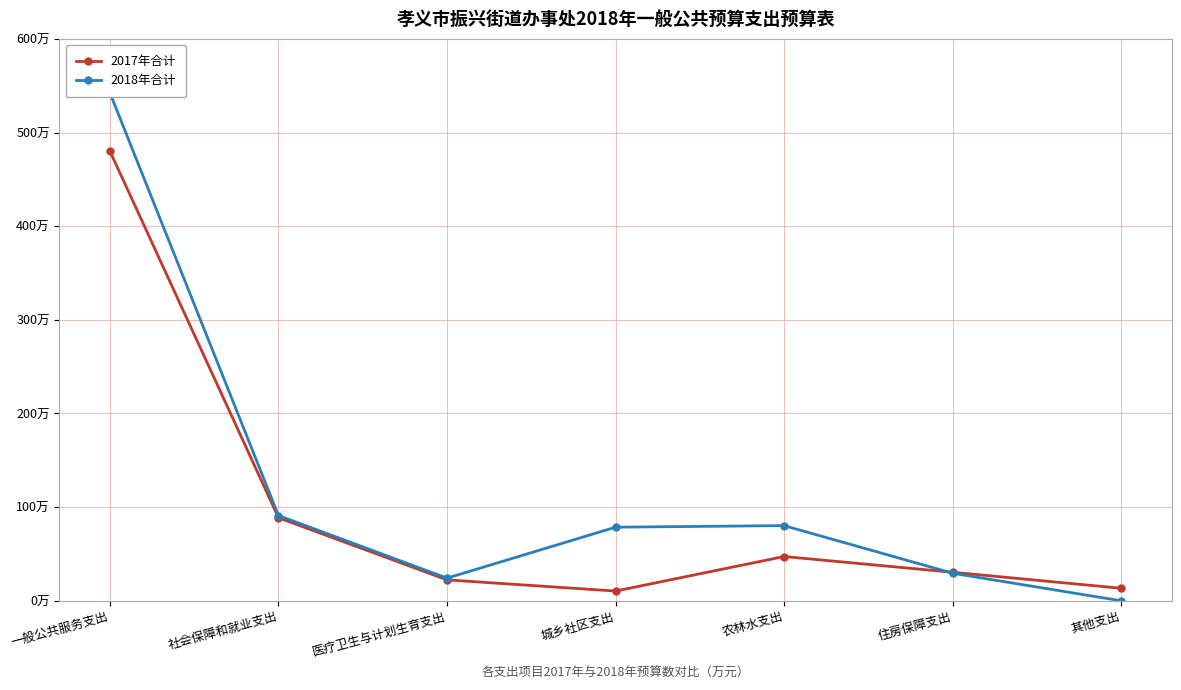

In 2018年合计, how many points are lower than both neighbors (excluding endpoints)?

1